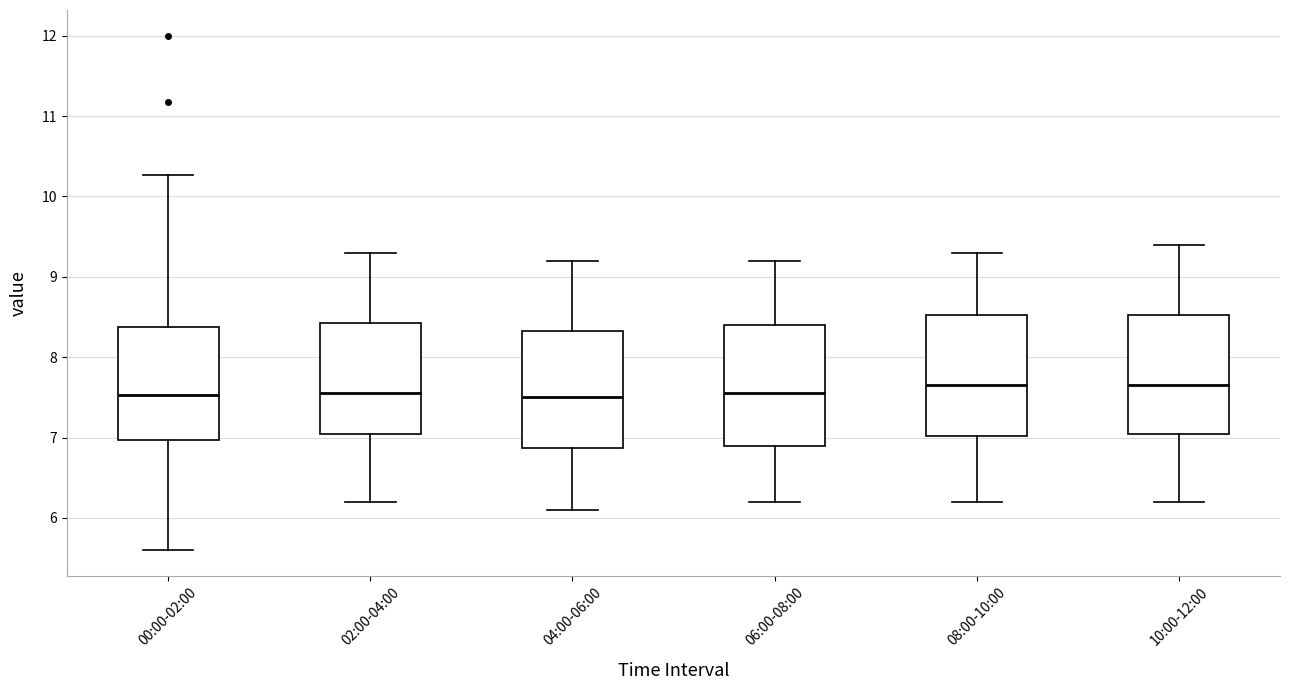

Where is the upper edge of the box for 06:00-08:00 on the y-axis? The values are not printed on the chart, so give them approximately, as read against the axis.

8.4